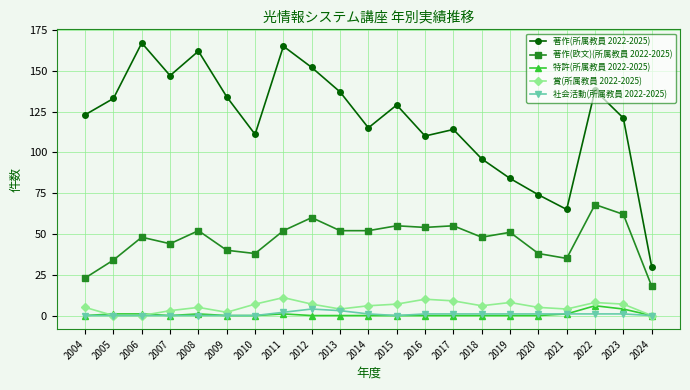

What is the sum of all 賞(所属教員 2022-2025) values?

114